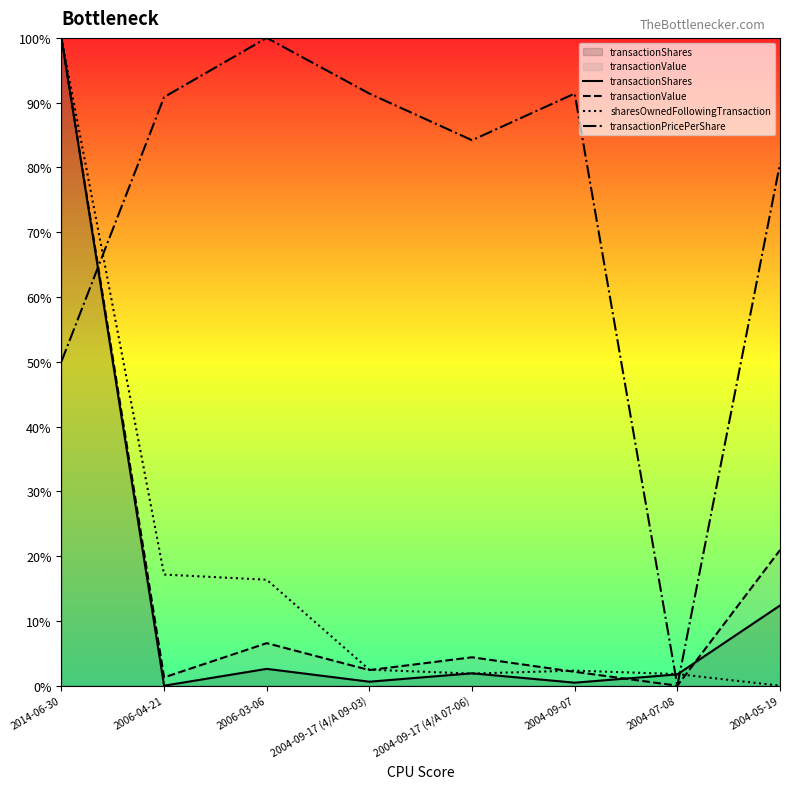

At 2004-09-07, list the series in order from largest to smallest.

transactionPricePerShare, sharesOwnedFollowingTransaction, transactionValue, transactionShares